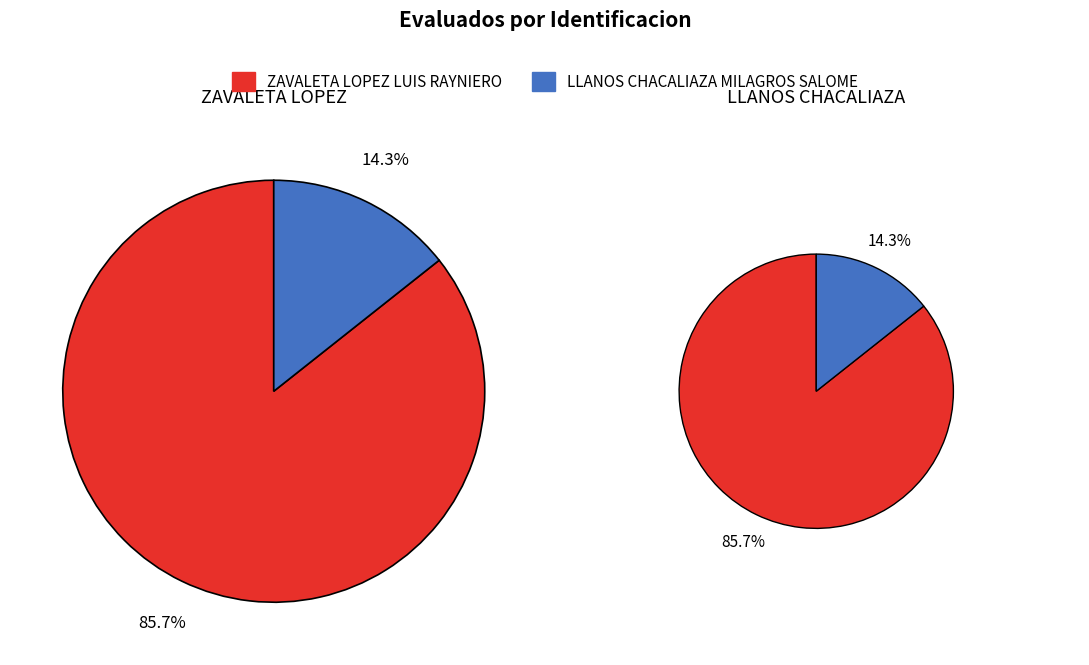

True or false: ZAVALETA LOPEZ LUIS RAYNIERO accounts for 71% of the total.

False